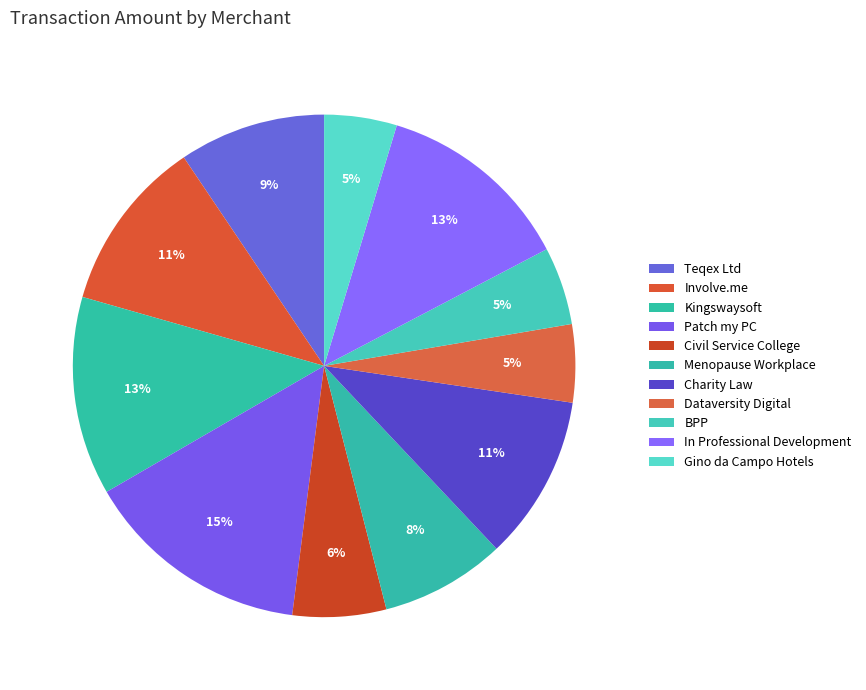

Which slice is the smallest?

Gino da Campo Hotels